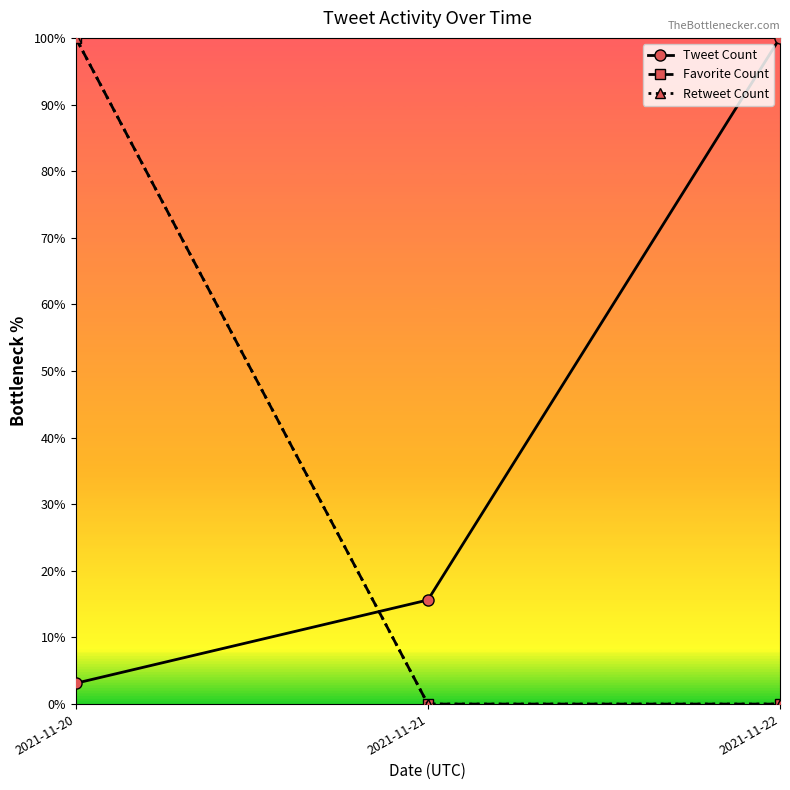

What is the value of the Tweet Count point at the 1st from the left?

3.1